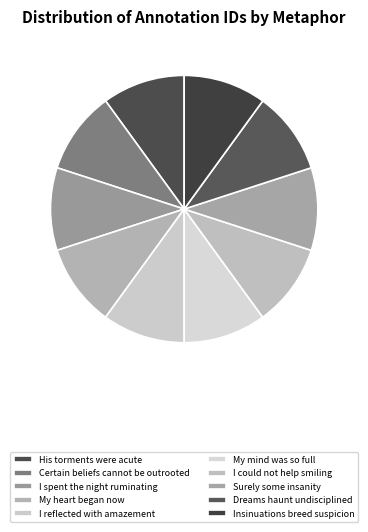

Does Surely some insanity account for over 50% of the chart?

No